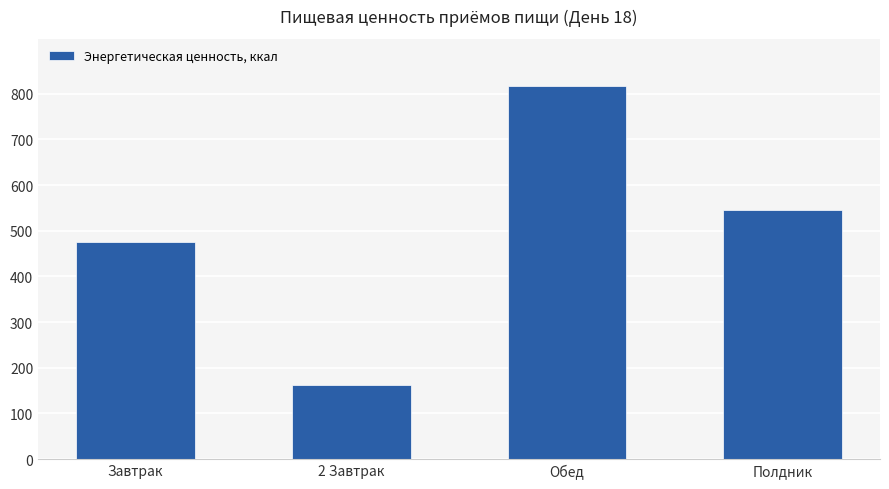

What position from the right is Полдник?

1